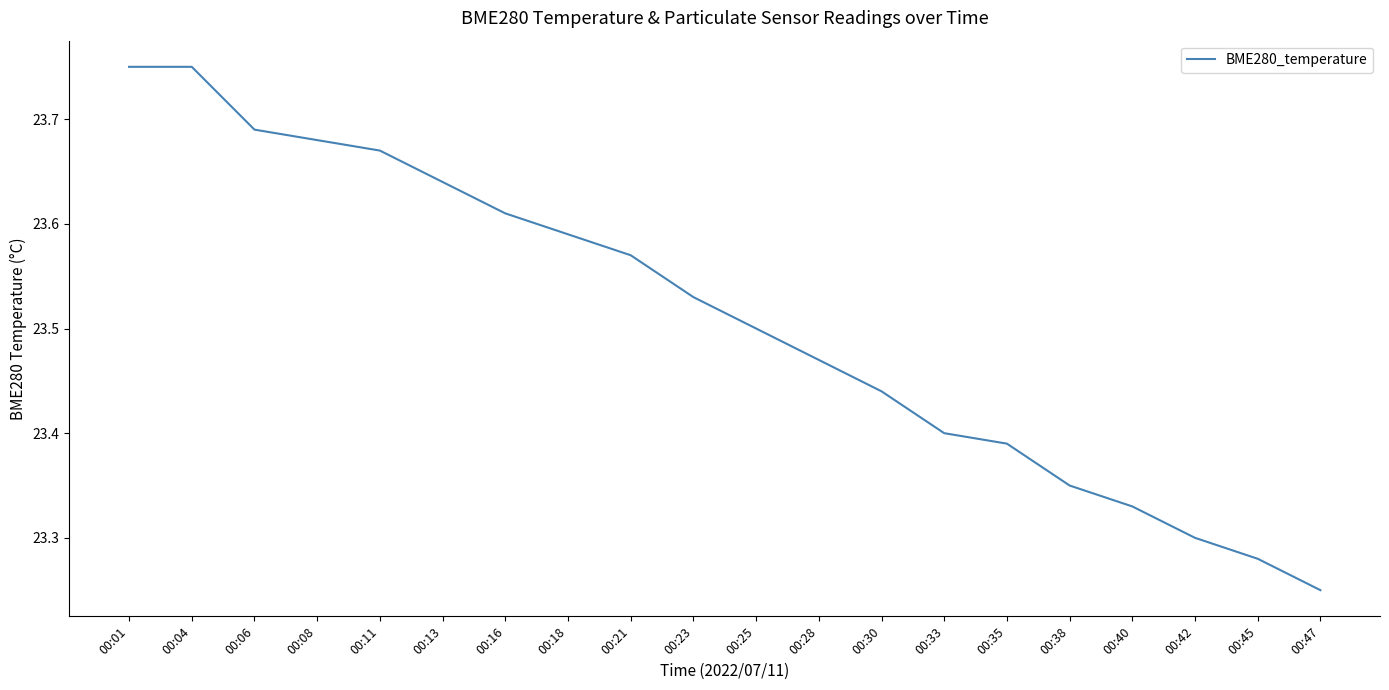

Does the chart have visible grid lines?

No